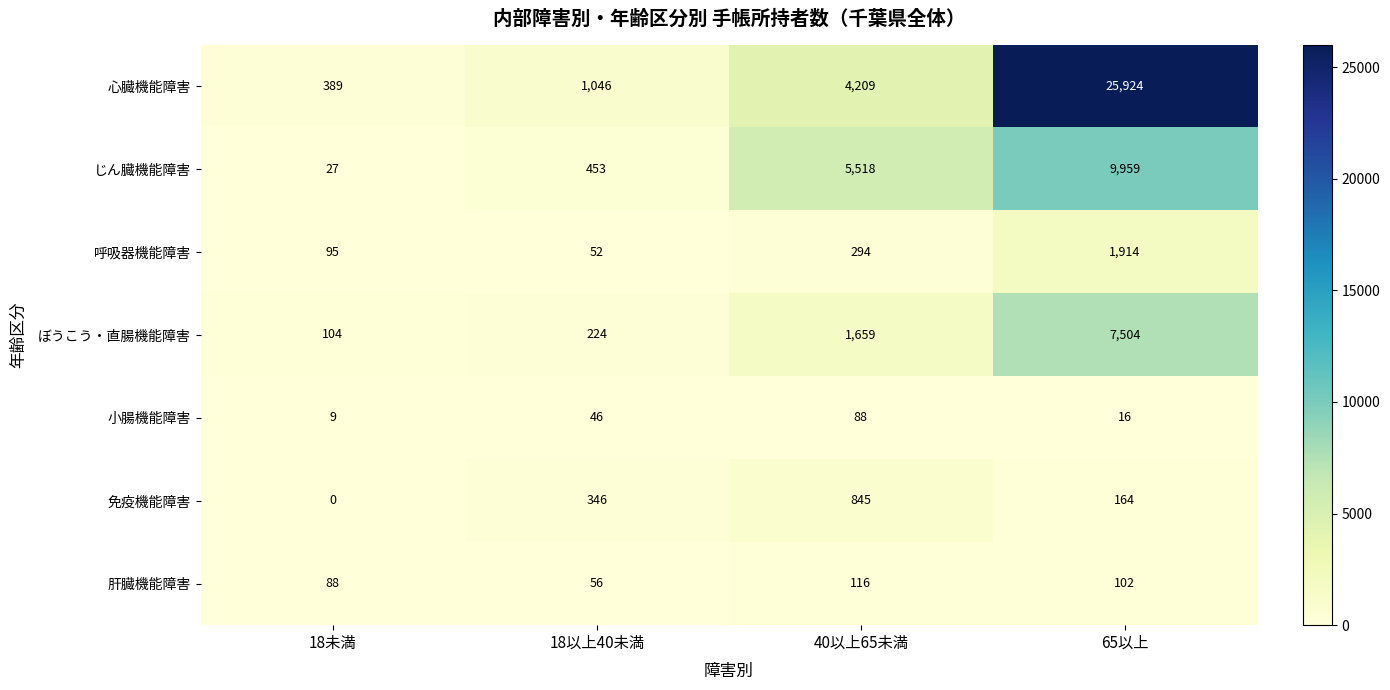

List the series in order of their peak value, lowest first.

小腸機能障害, 肝臓機能障害, 免疫機能障害, 呼吸器機能障害, ぼうこう・直腸機能障害, じん臓機能障害, 心臓機能障害